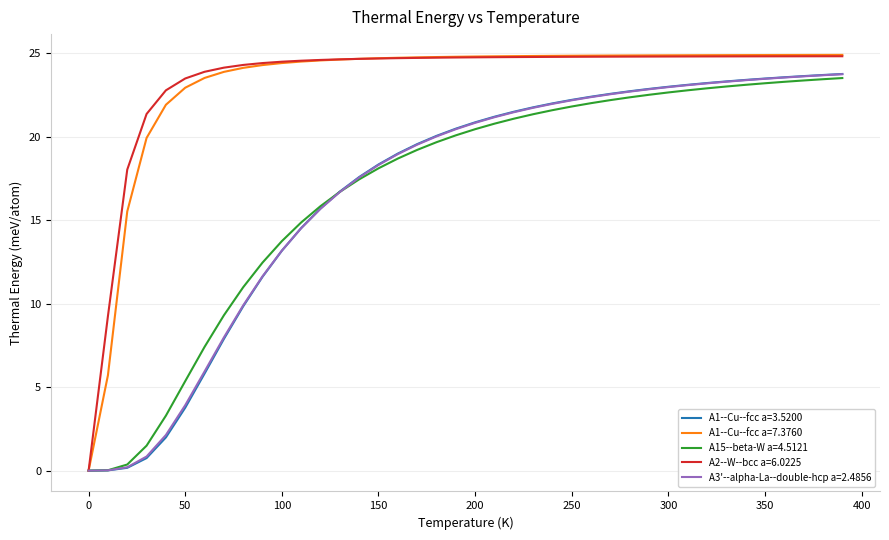

Count the number of categories in the chart.

40